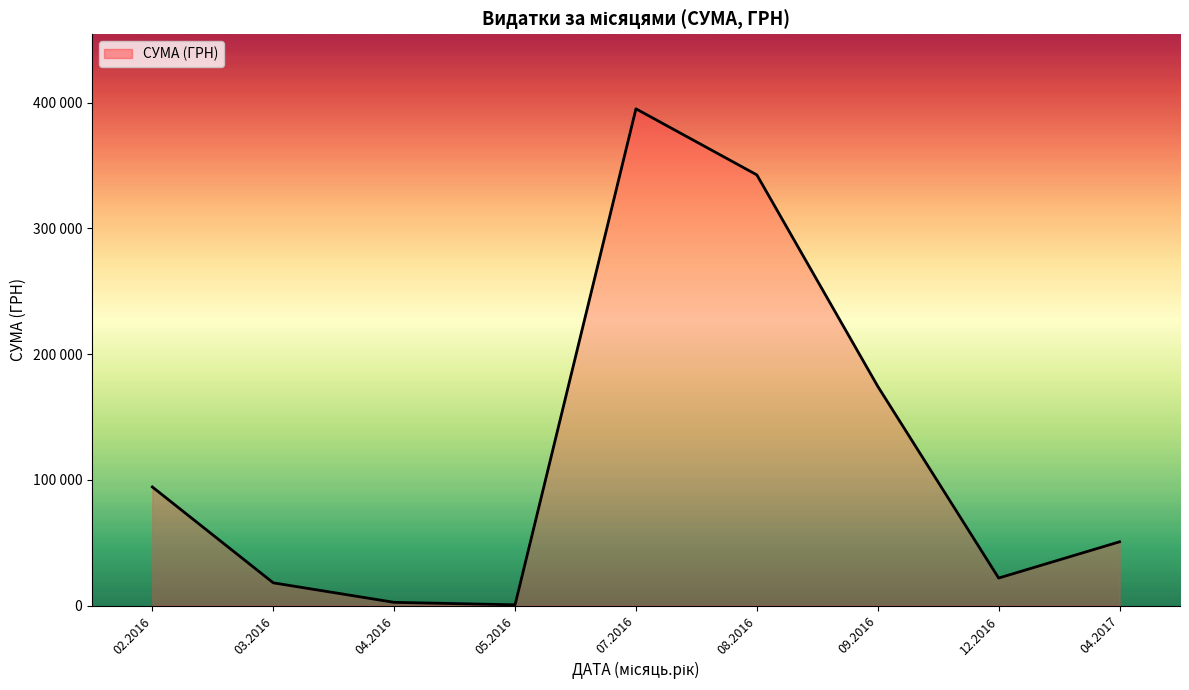

Does the chart display data point markers on the line(s)?

No